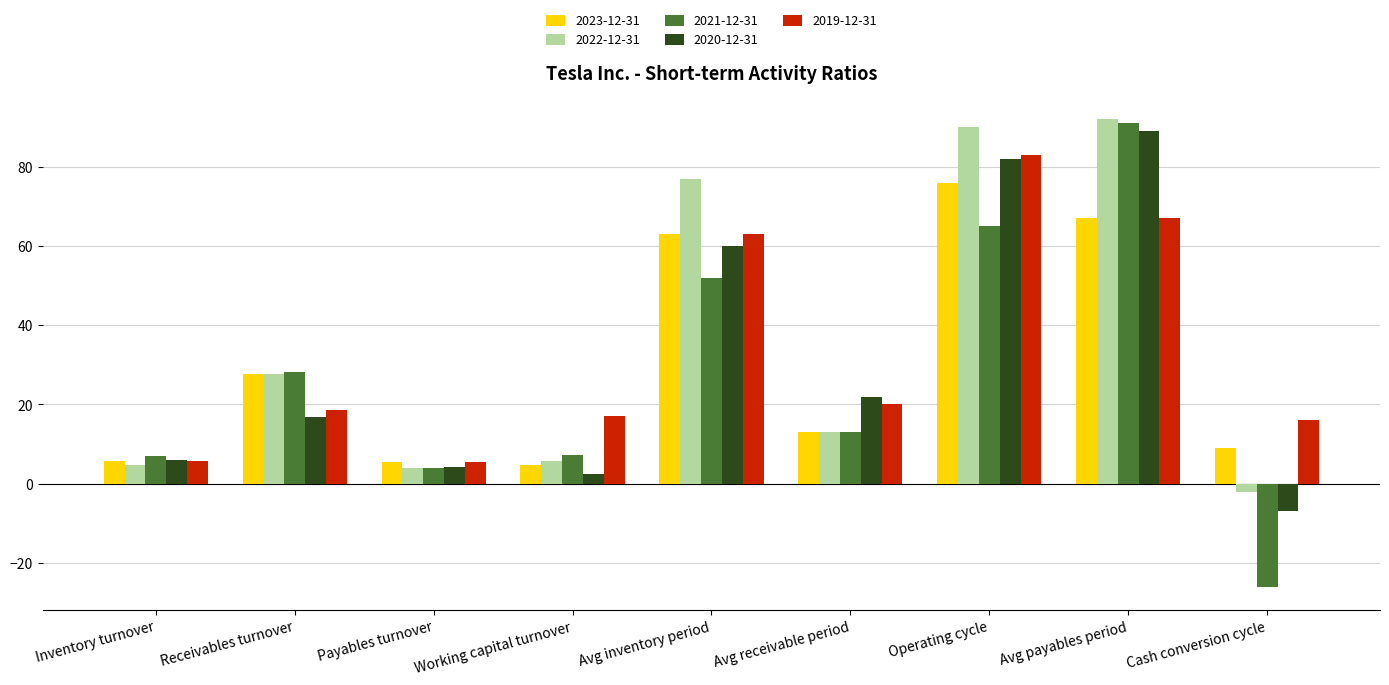

Which series has the widest spread of values?

2021-12-31